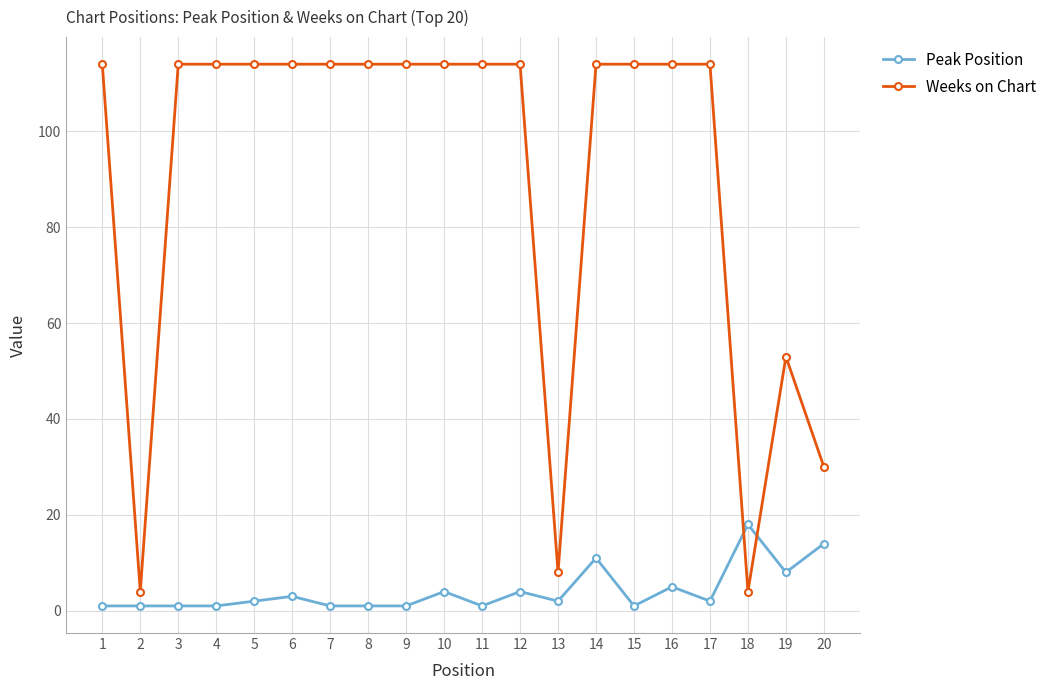

True or false: Peak Position has more than 1 points higher than both neighbors.

True